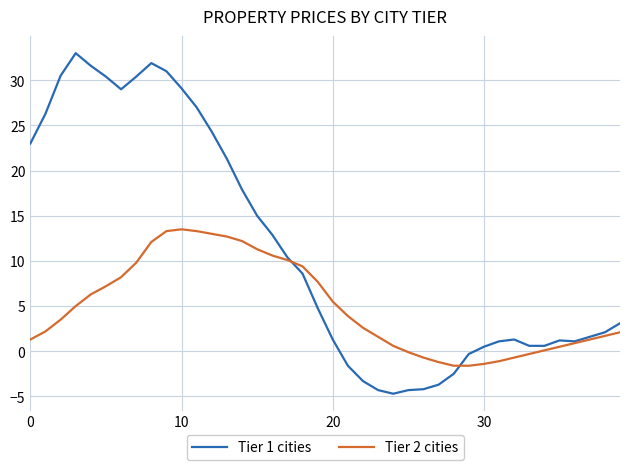

True or false: Tier 2 cities and Tier 1 cities intersect in this chart.

True